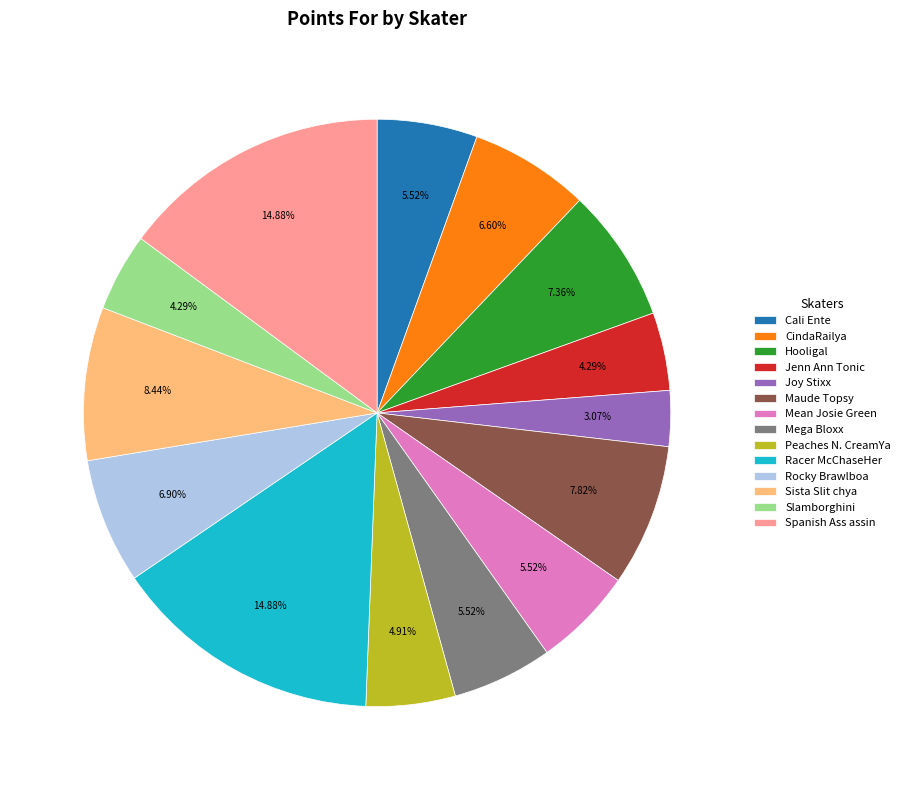

How many slices are in this pie chart?

14